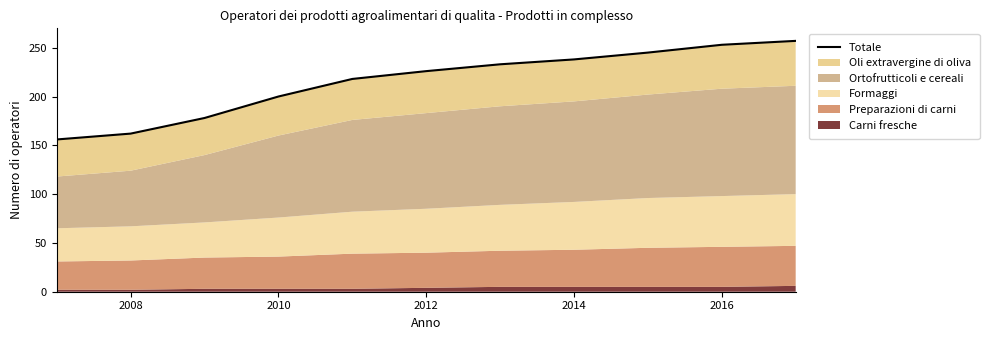

How many data points are above 226?

5